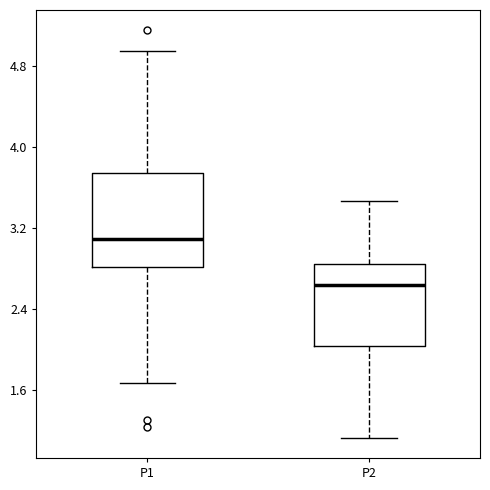

Which box has the highest median line?

P1